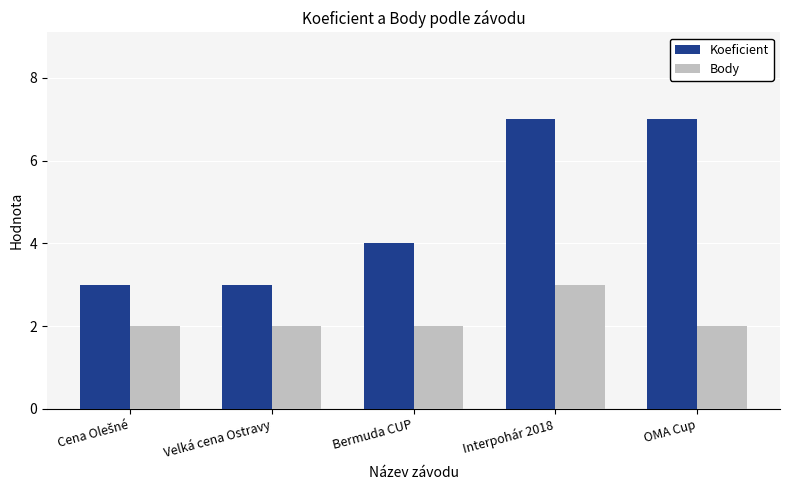

Rank the series by their maximum value, from highest to lowest.

Koeficient, Body